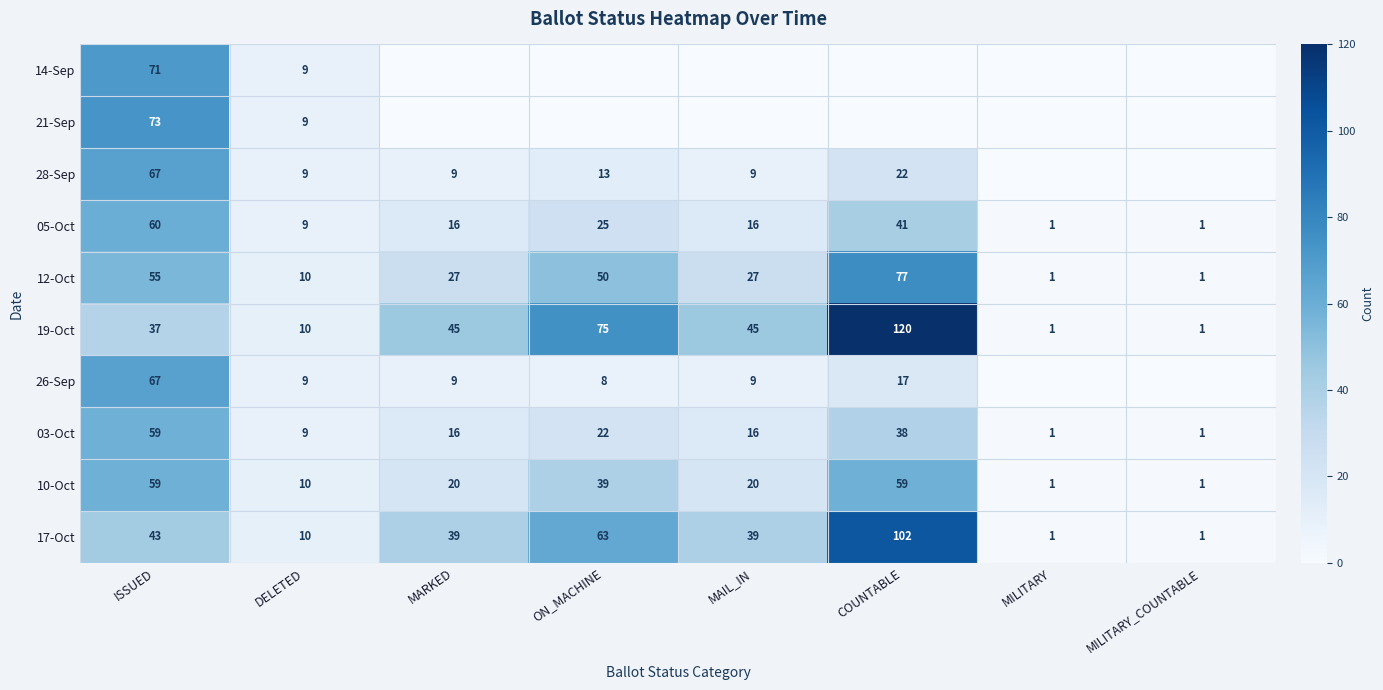

What is the difference between the 12-Oct values at MARKED and MILITARY_COUNTABLE?

26